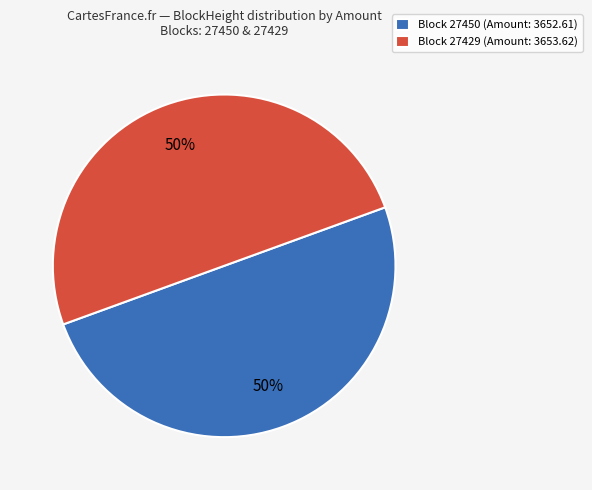

Approximately how many times larger is the value at Block 27450 (Amount: 3652.61) compared to Block 27429 (Amount: 3653.62)?

1.0